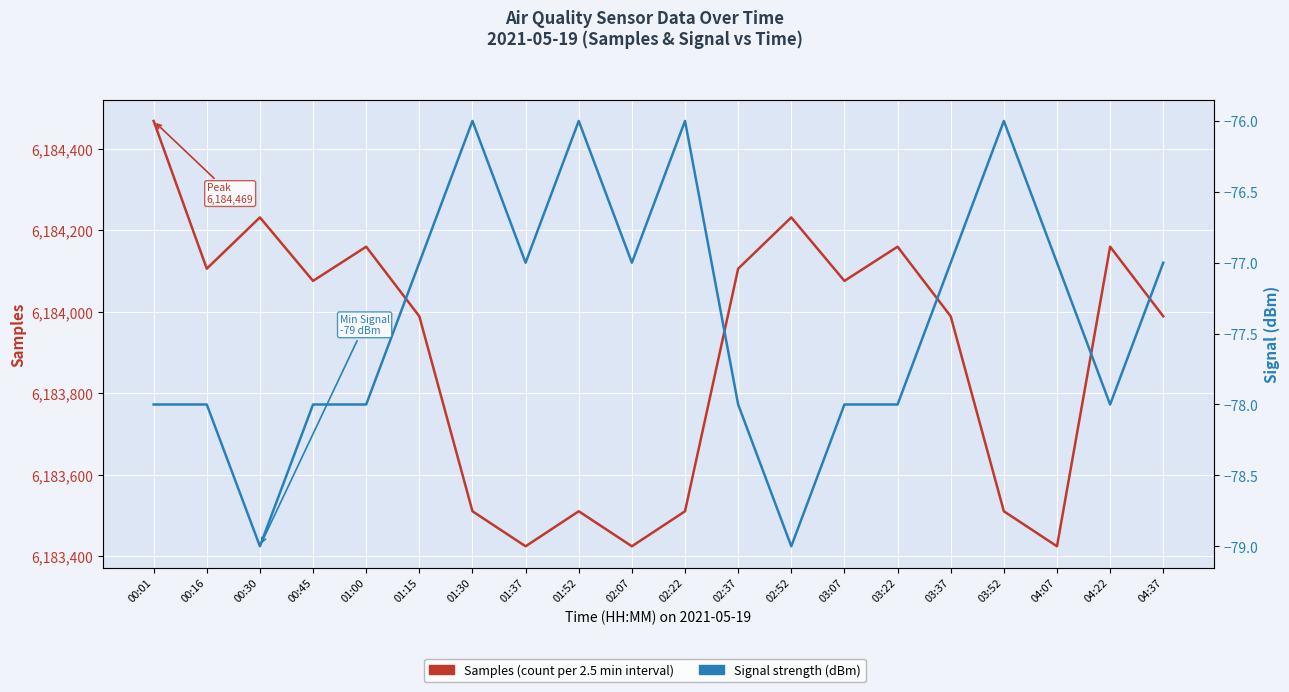

Which series changed the most between 03:07 and 03:37?

Samples